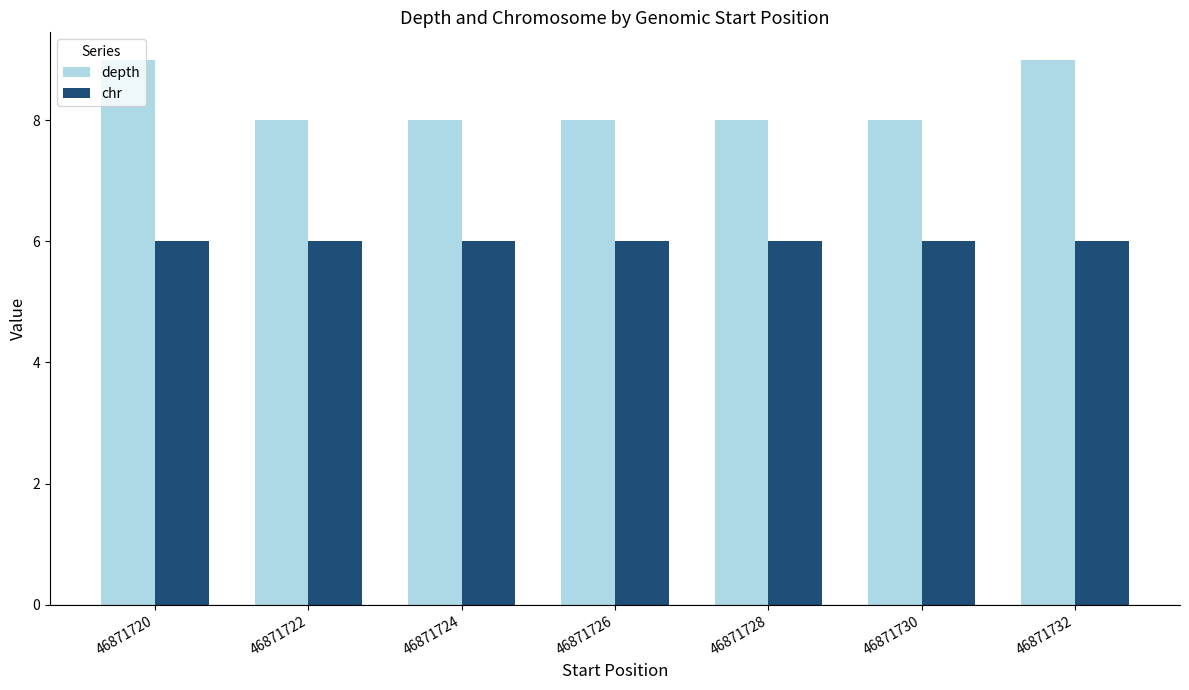

What is the value of the depth bar at the 6th from the left?

8